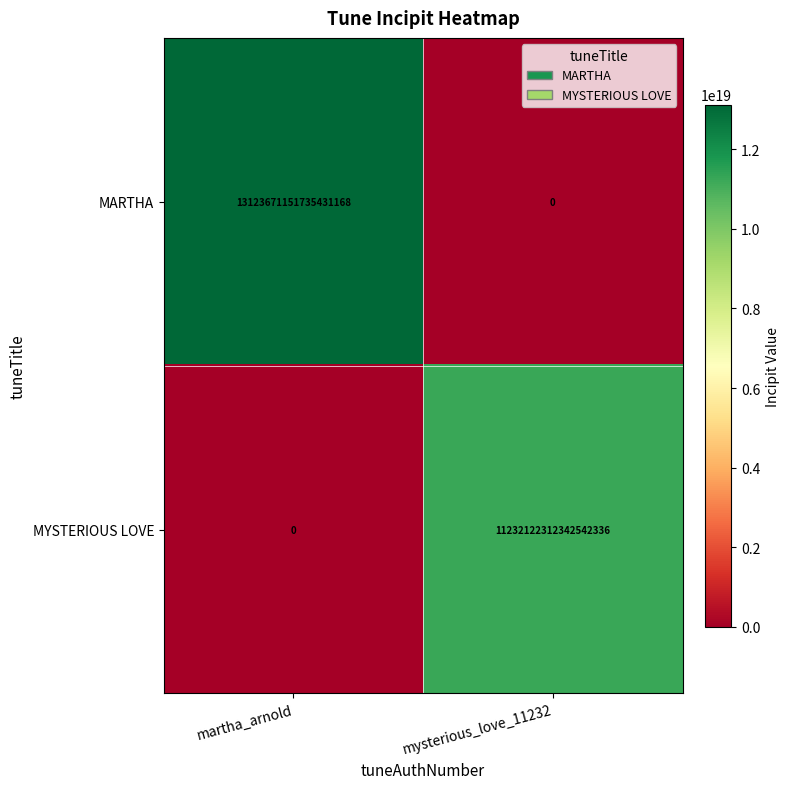

Which category has the highest value across all series?

martha_arnold